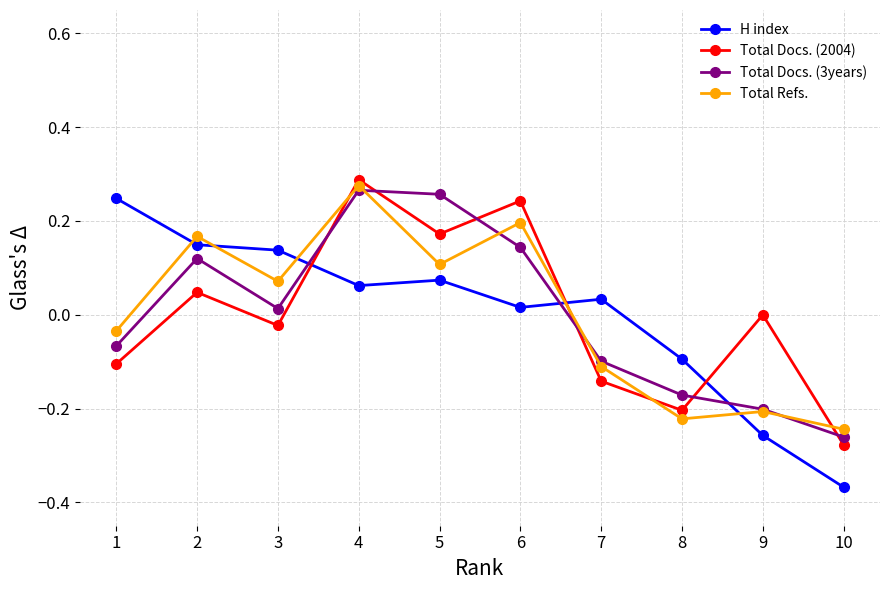

The value of Total Docs. (3years) at 10 is -0.4. True or false?

False